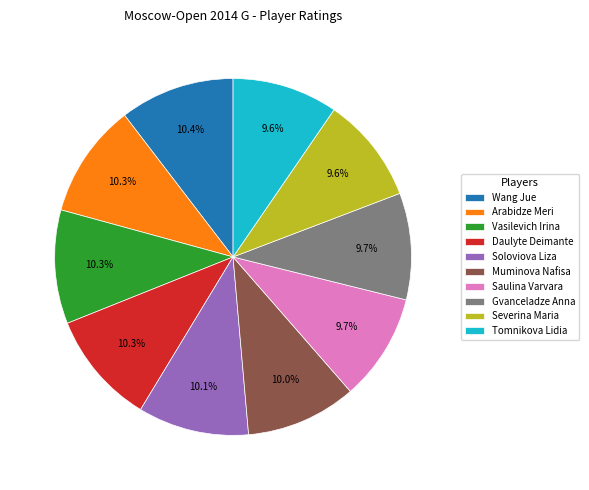

Approximately how many times larger is the value at Wang Jue compared to Saulina Varvara?

1.1